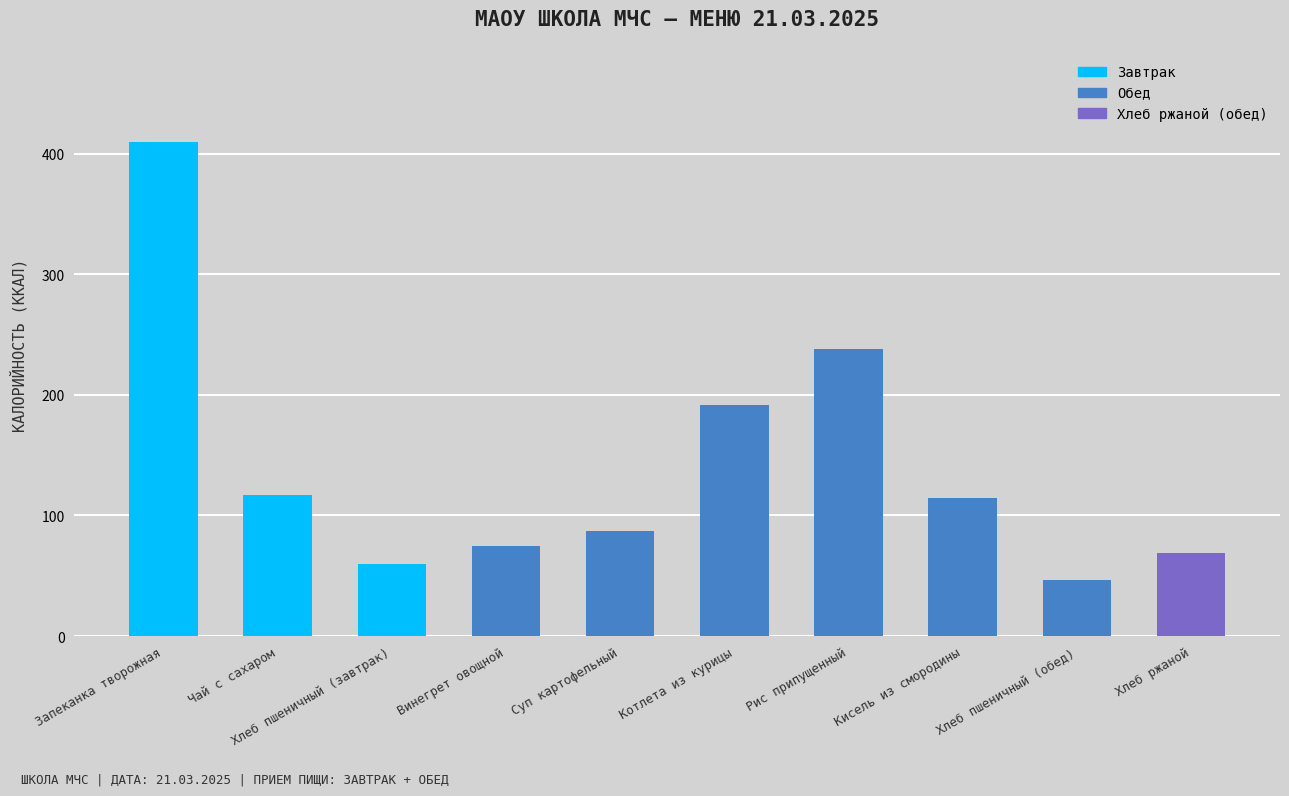

Reading left to right, extract all data points from this chart.

410.1	116.9	60.0	75.0	87.2	192.0	237.9	114.6	46.8	69.0